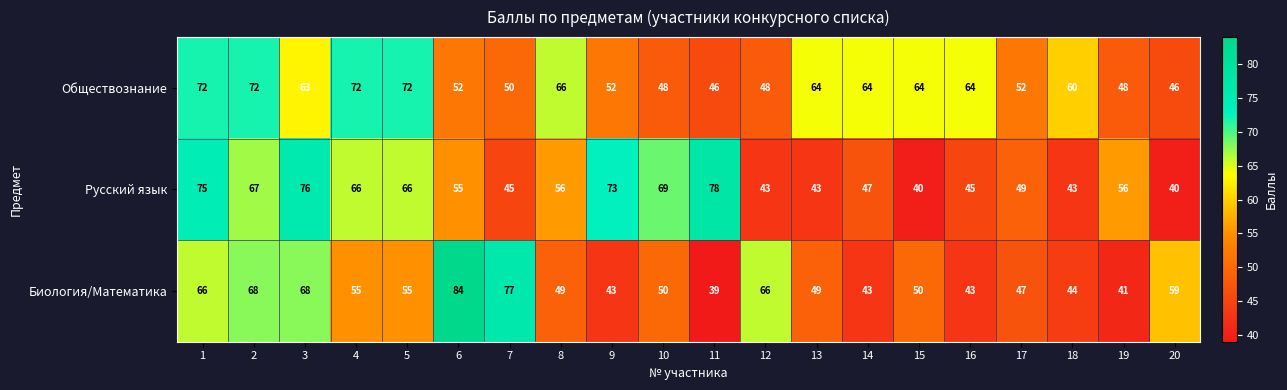

Which series has the largest total across all categories?

Обществознание